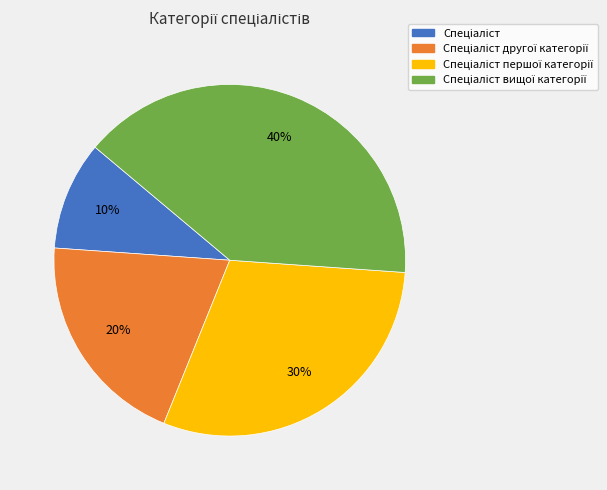

Is there any slice that represents more than half of the pie?

No